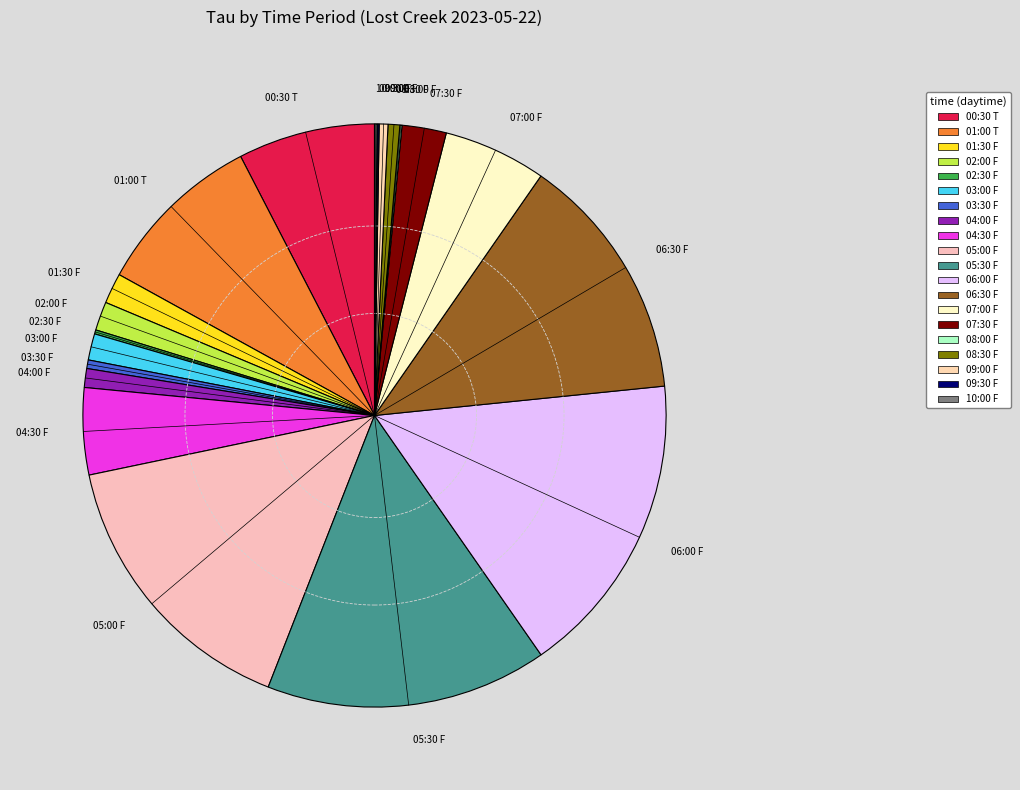

Between 04:30 F and 09:00 F, which is larger?

04:30 F